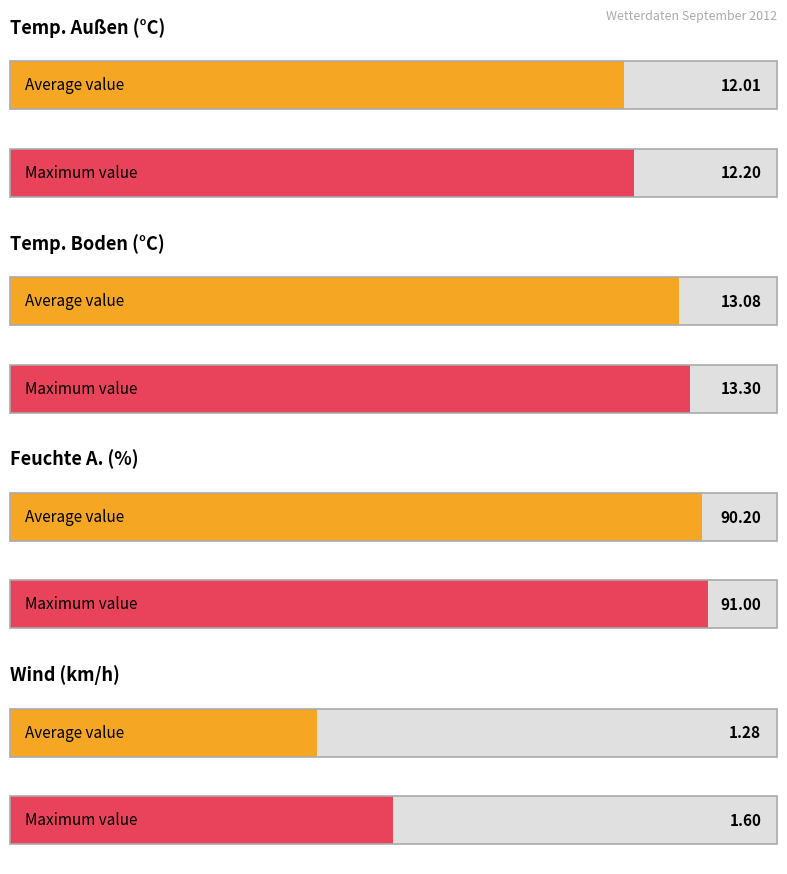

What is the average value of the Feuchte A. series?

90.2